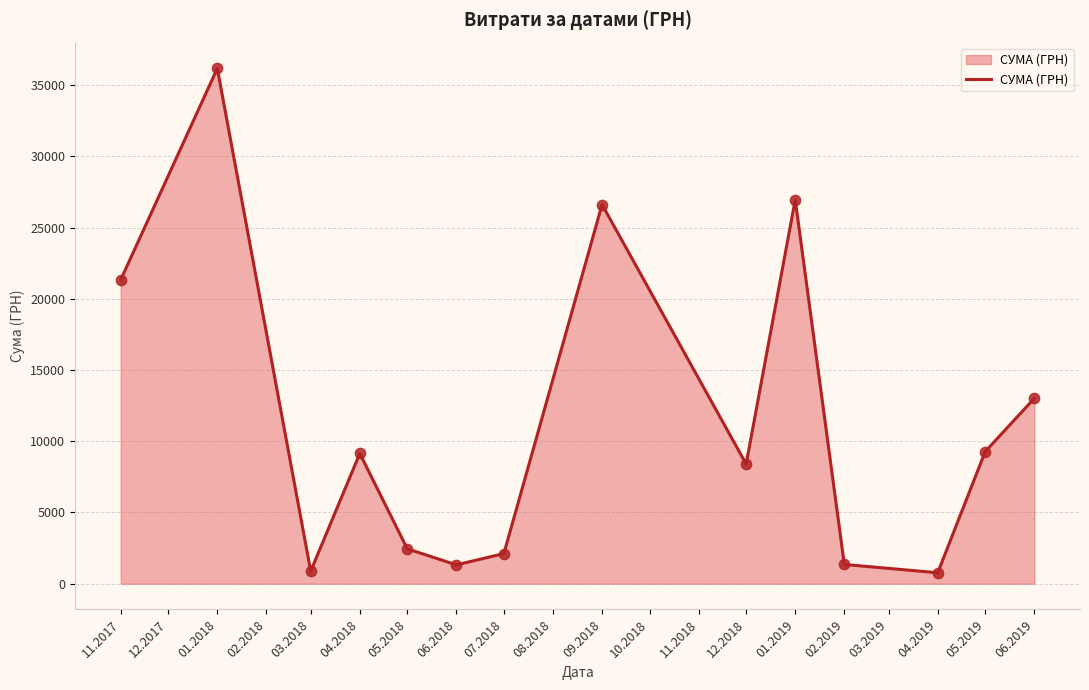

What is the change in value from 06.2018 to 06.2019?

+11690.2